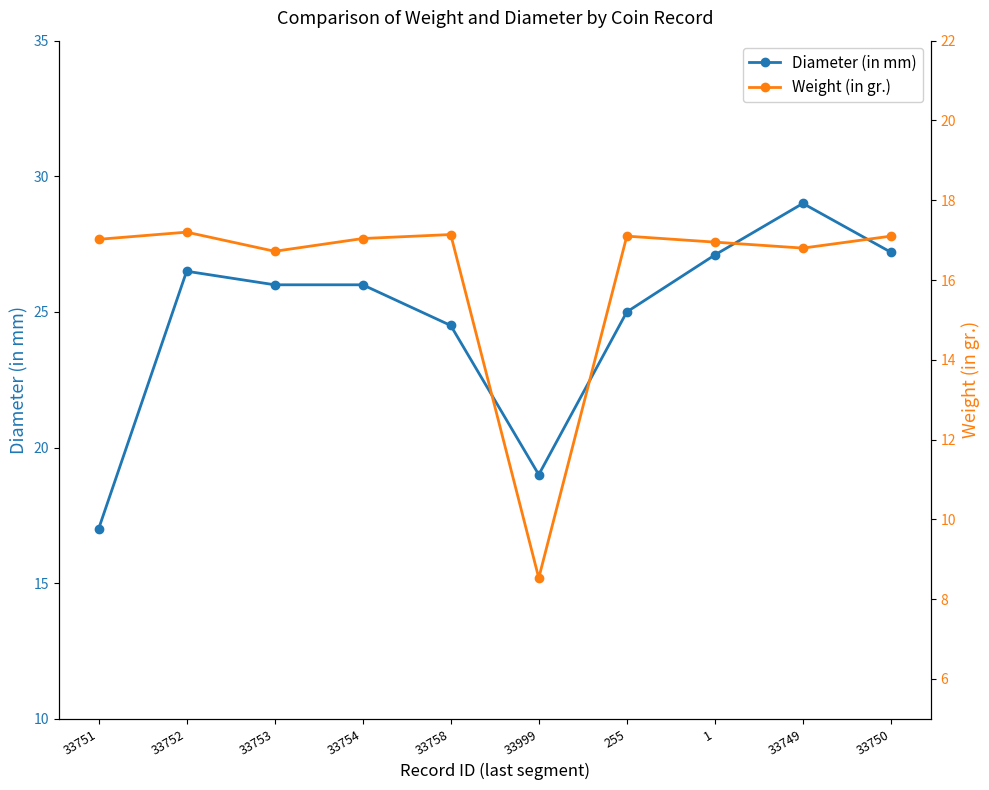

What is the highest value of the Diameter (in mm) series?

29.0